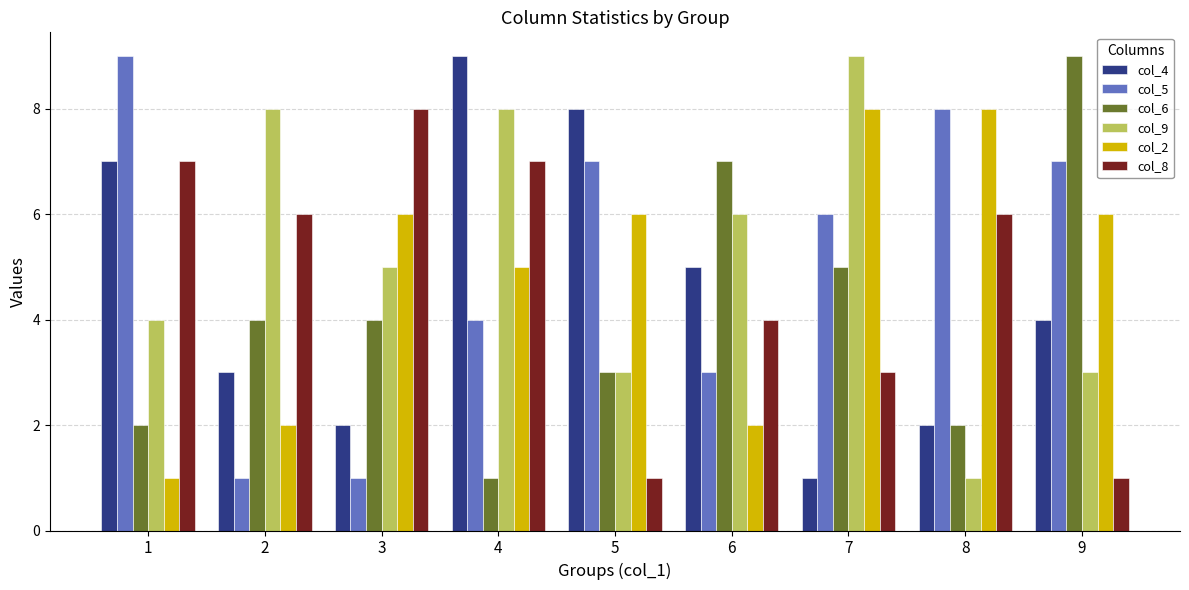

Read the col_4 value at 6.

5